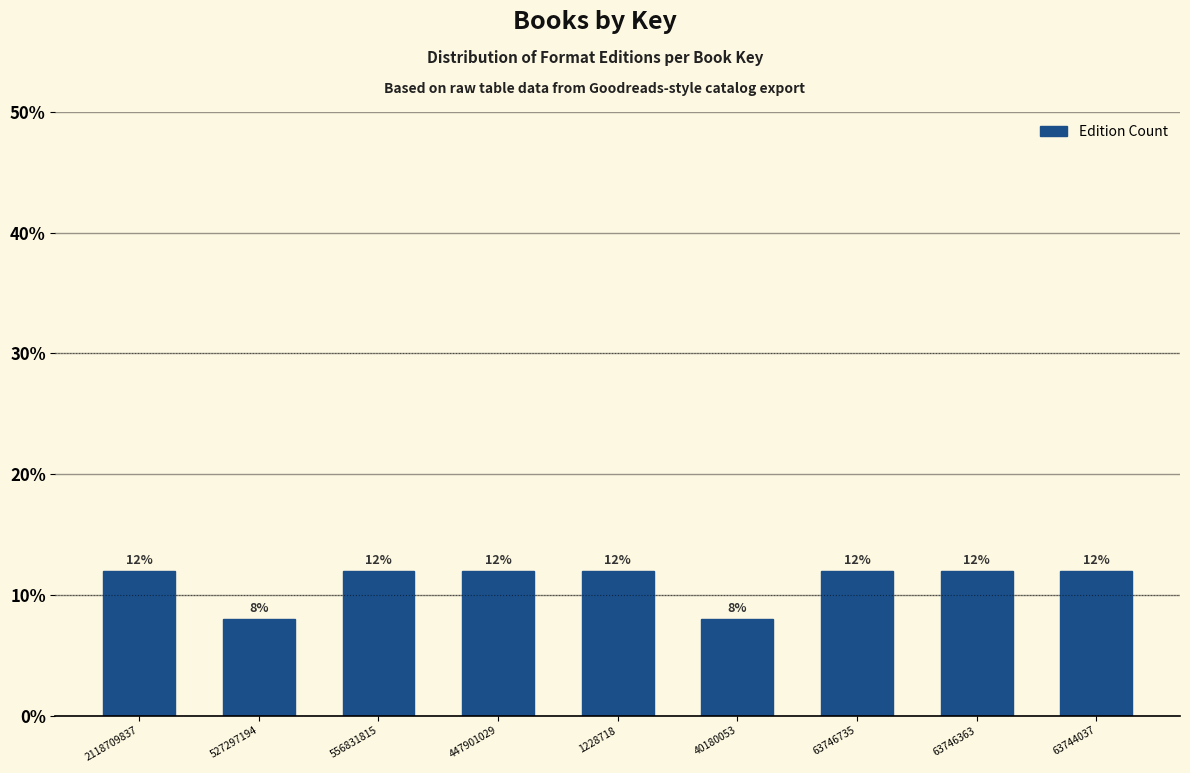

Reading left to right, transcribe all the data shown in this chart.

12	8	12	12	12	8	12	12	12